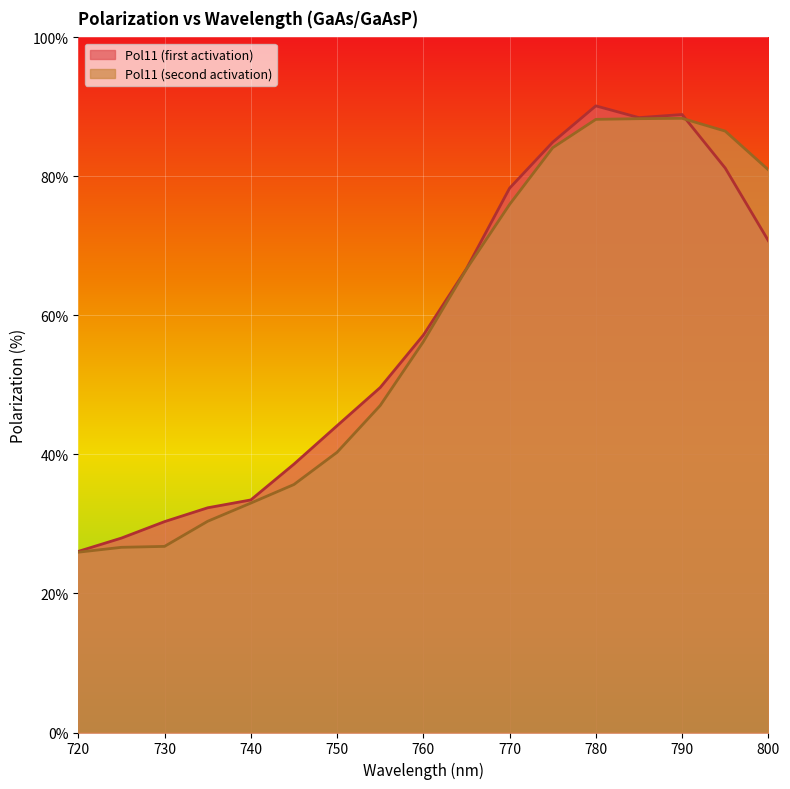

Read the Pol11 (first activation) value at 780.

90.1